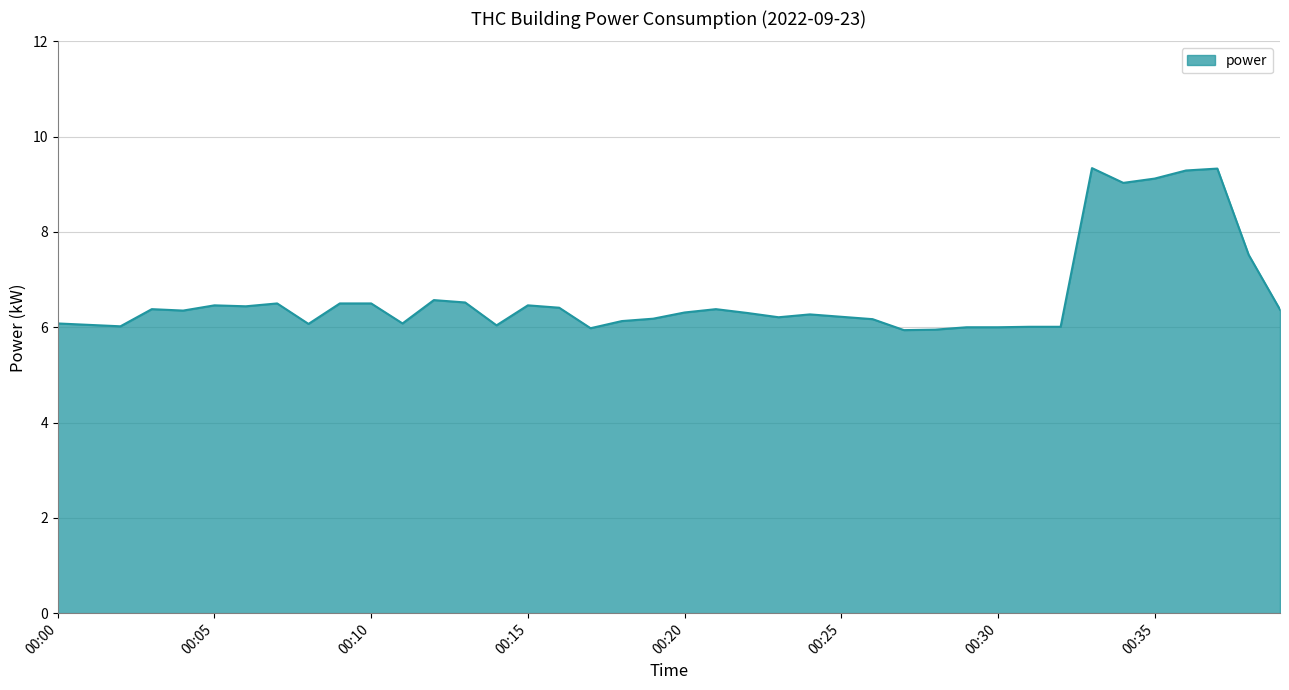

What is the greatest value displayed?

9.3